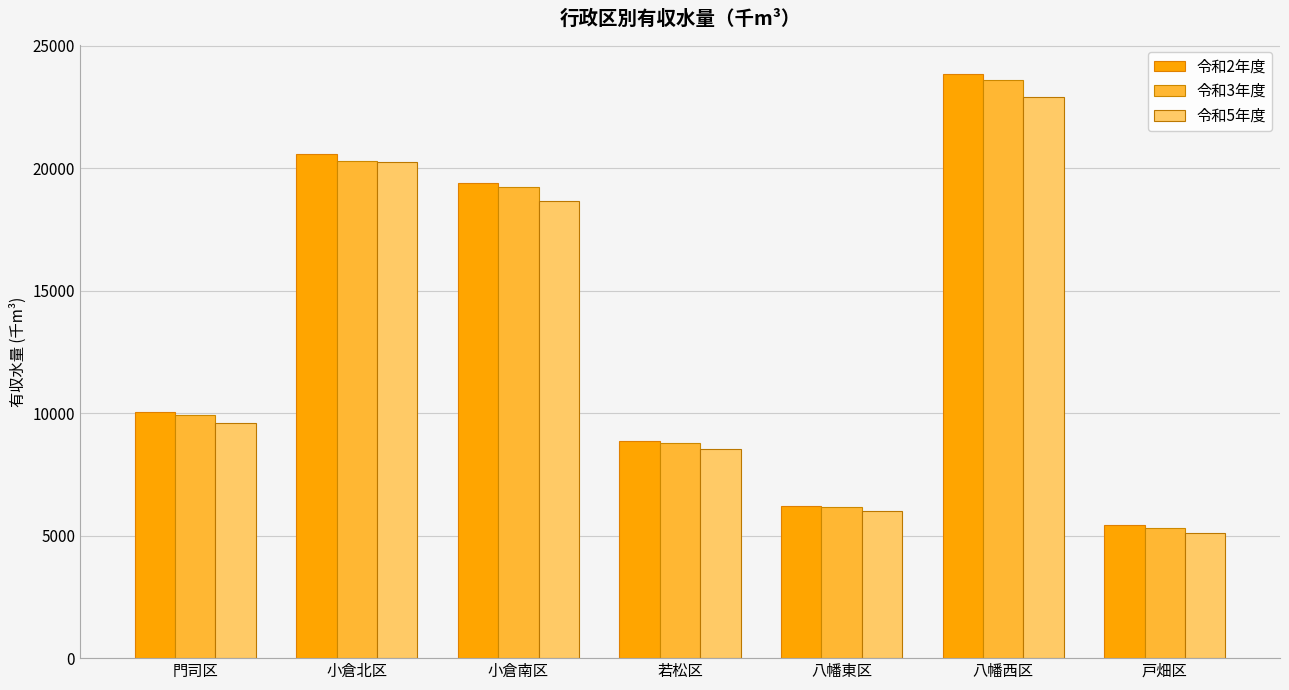

Between 門司区 and 八幡東区, which series saw the biggest shift?

令和2年度